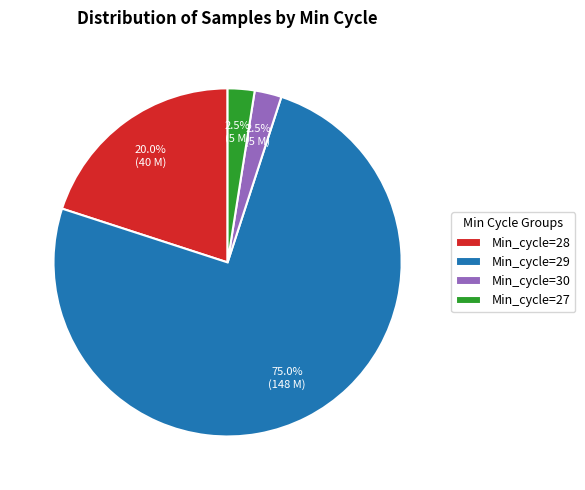

Count the number of slices in the pie.

4